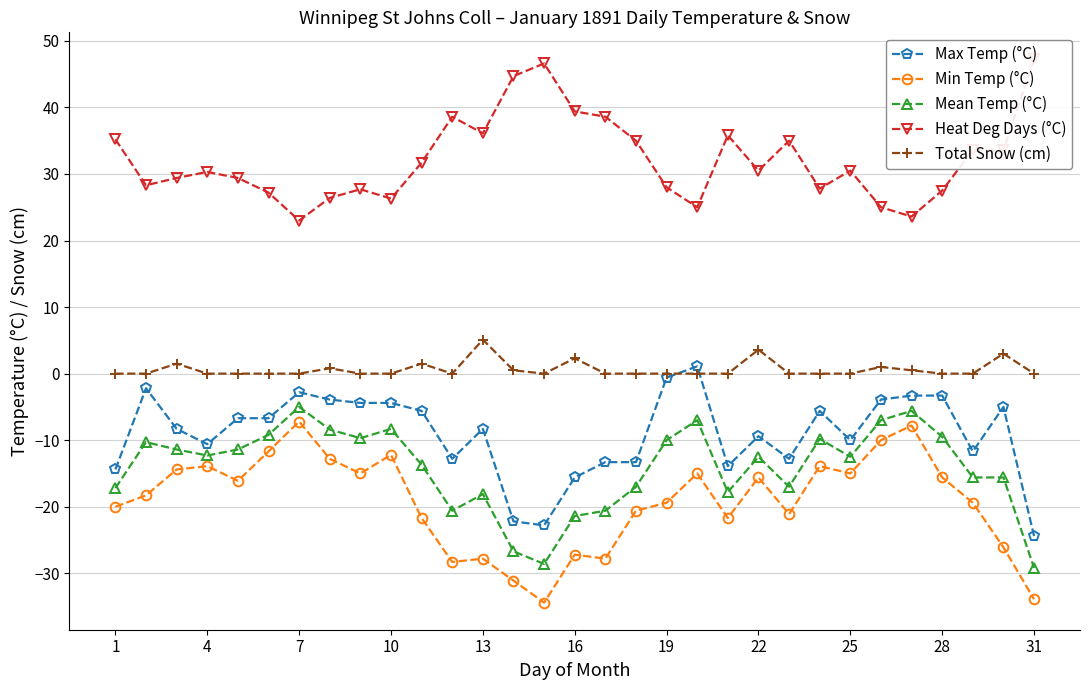

What is the highest value of the Mean Temp (°C) series?

-5.0